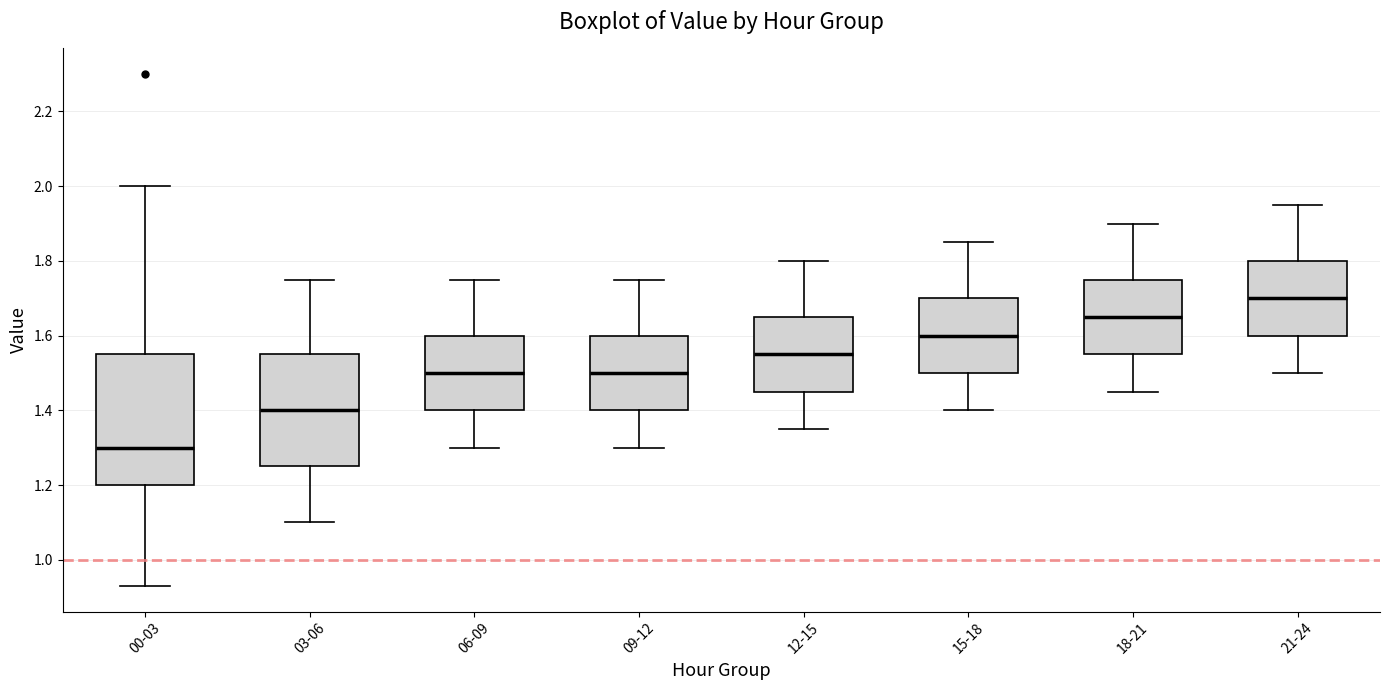

Reading left to right, read every box against the y-axis: the position of its median line, the range the box covers, and the ends of its whiskers. The values are not printed on the chart, so give them approximately, as read against the axis.

00-03: median 1.30, box 1.20 to 1.56, whiskers 0.94 to 2.00
03-06: median 1.40, box 1.26 to 1.56, whiskers 1.10 to 1.76
06-09: median 1.50, box 1.40 to 1.60, whiskers 1.30 to 1.76
09-12: median 1.50, box 1.40 to 1.60, whiskers 1.30 to 1.76
12-15: median 1.56, box 1.46 to 1.66, whiskers 1.36 to 1.80
15-18: median 1.60, box 1.50 to 1.70, whiskers 1.40 to 1.86
18-21: median 1.66, box 1.56 to 1.76, whiskers 1.46 to 1.90
21-24: median 1.70, box 1.60 to 1.80, whiskers 1.50 to 1.96